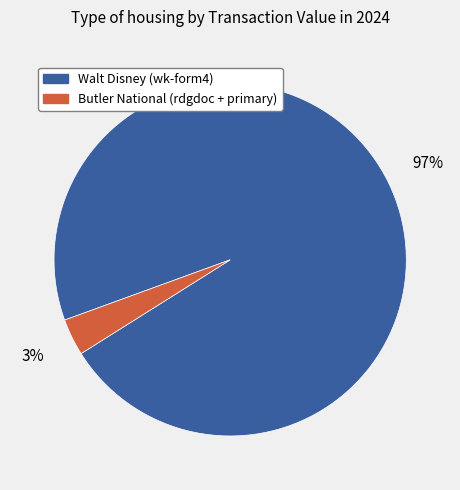

How many segments does this pie chart have?

2